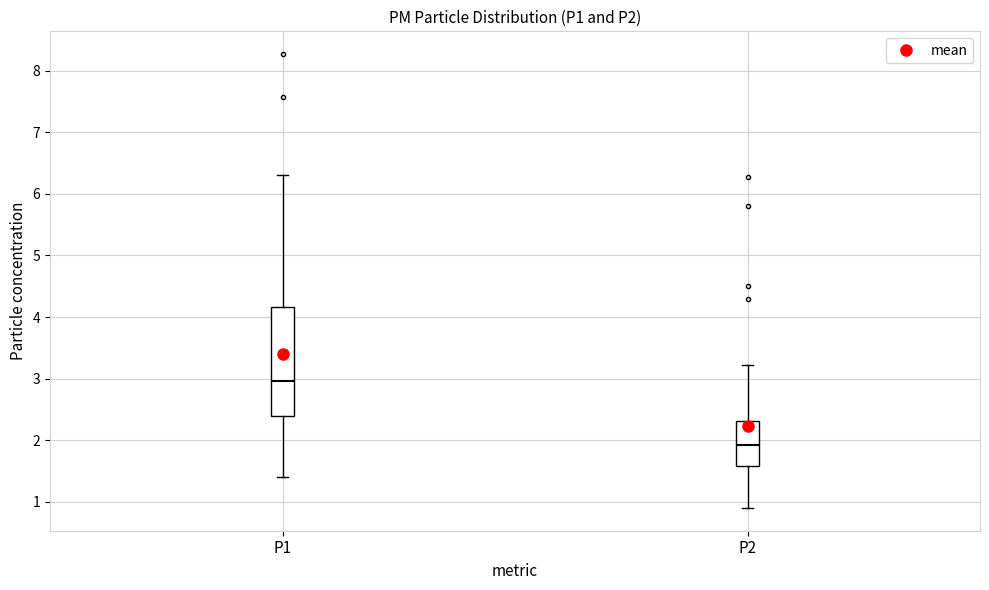

Reading left to right, read every box against the y-axis: the position of its median line, the range the box covers, and the ends of its whiskers. The values are not printed on the chart, so give them approximately, as read against the axis.

P1: median 3.0, box 2.4 to 4.2, whiskers 1.4 to 6.3
P2: median 1.9, box 1.6 to 2.3, whiskers 0.9 to 3.2